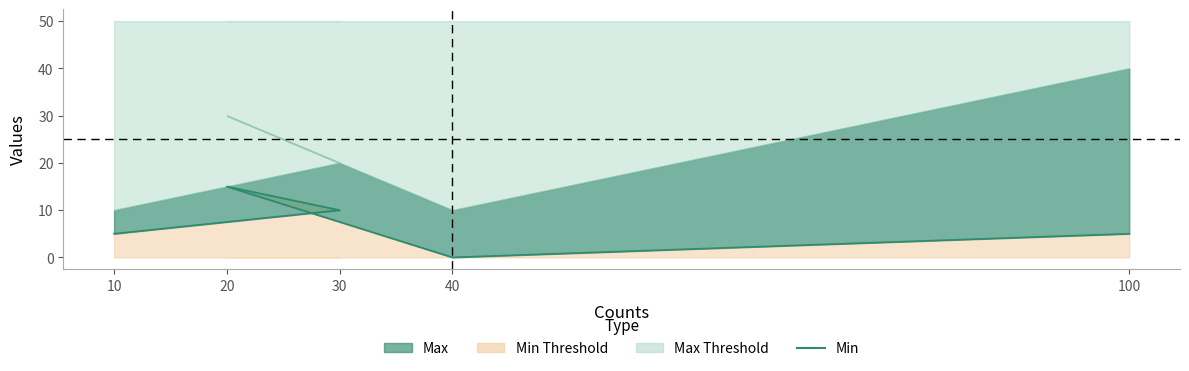

How many data points does each series have?

5